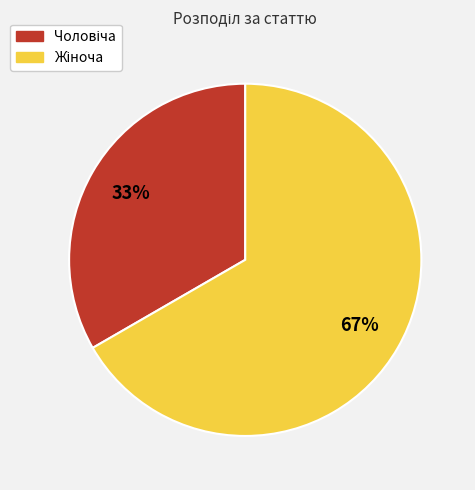

To the nearest percent, what is the average slice percentage?

50%